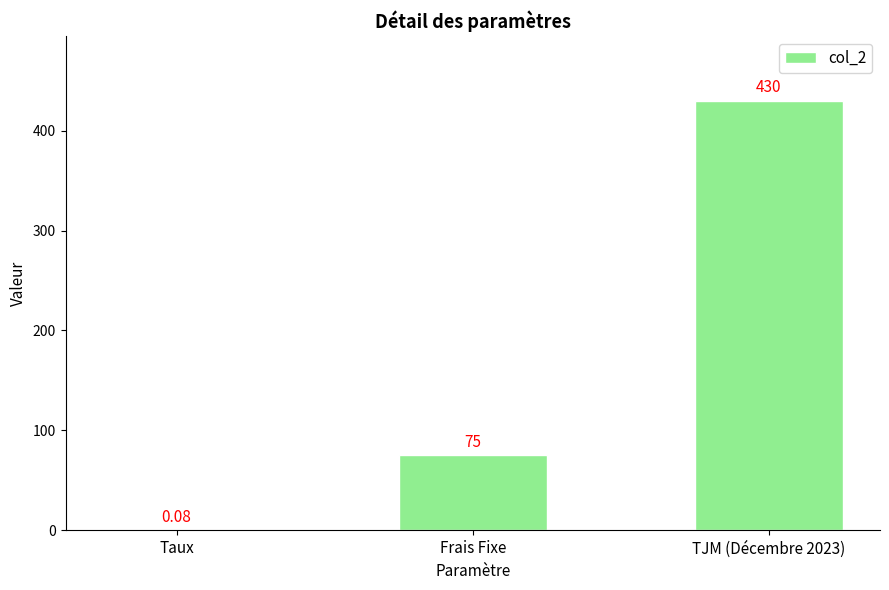

What is the change in value from Frais Fixe to TJM (Décembre 2023)?

+355.0